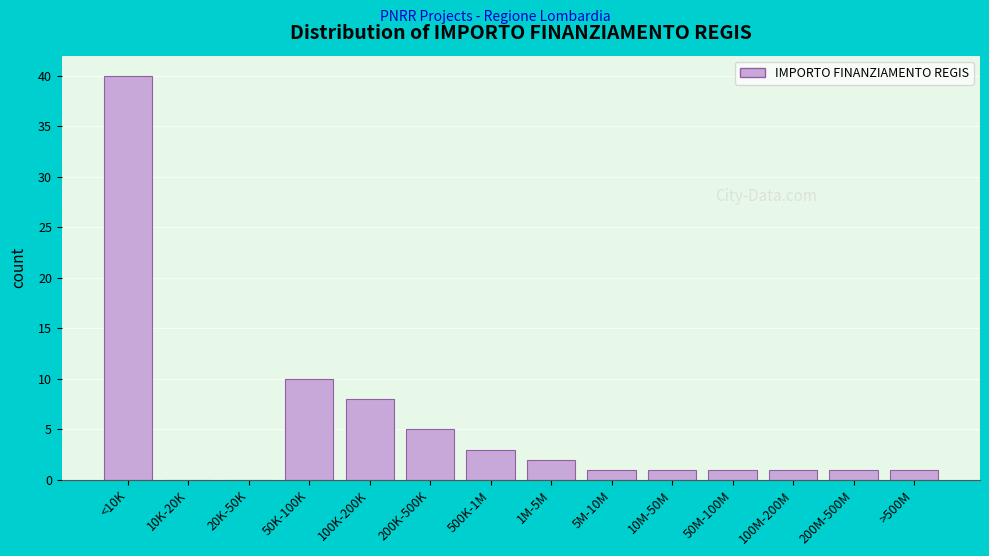

Reading left to right, transcribe all the data shown in this chart.

<10K=40	10K-20K=0	20K-50K=0	50K-100K=10	100K-200K=8	200K-500K=5	500K-1M=3	1M-5M=2	5M-10M=1	10M-50M=1	50M-100M=1	100M-200M=1	200M-500M=1	>500M=1